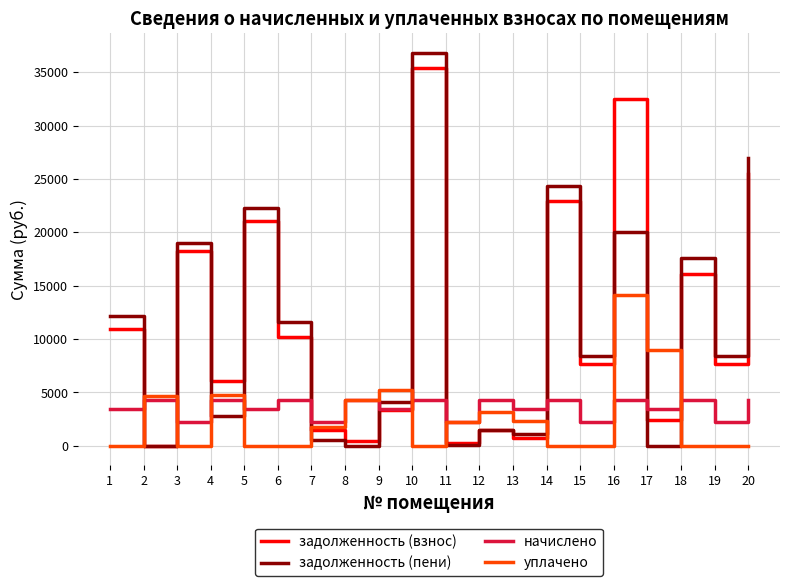

How many times do начислено and задолженность (пени) cross each other?

10